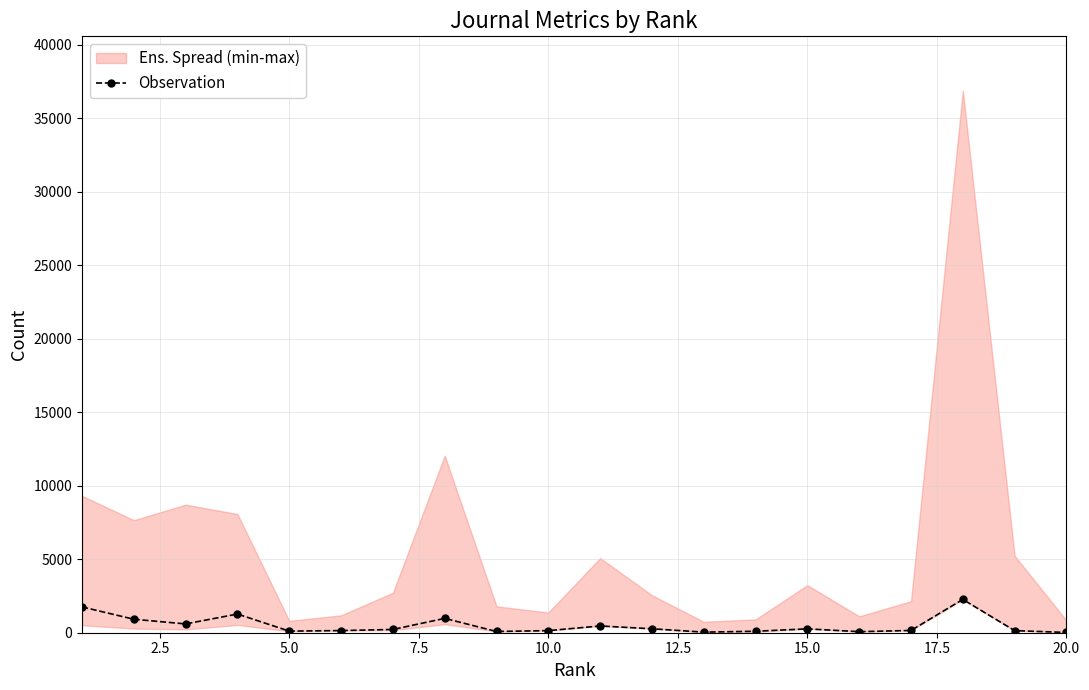

True or false: Observation has more than 0 points higher than both neighbors.

True